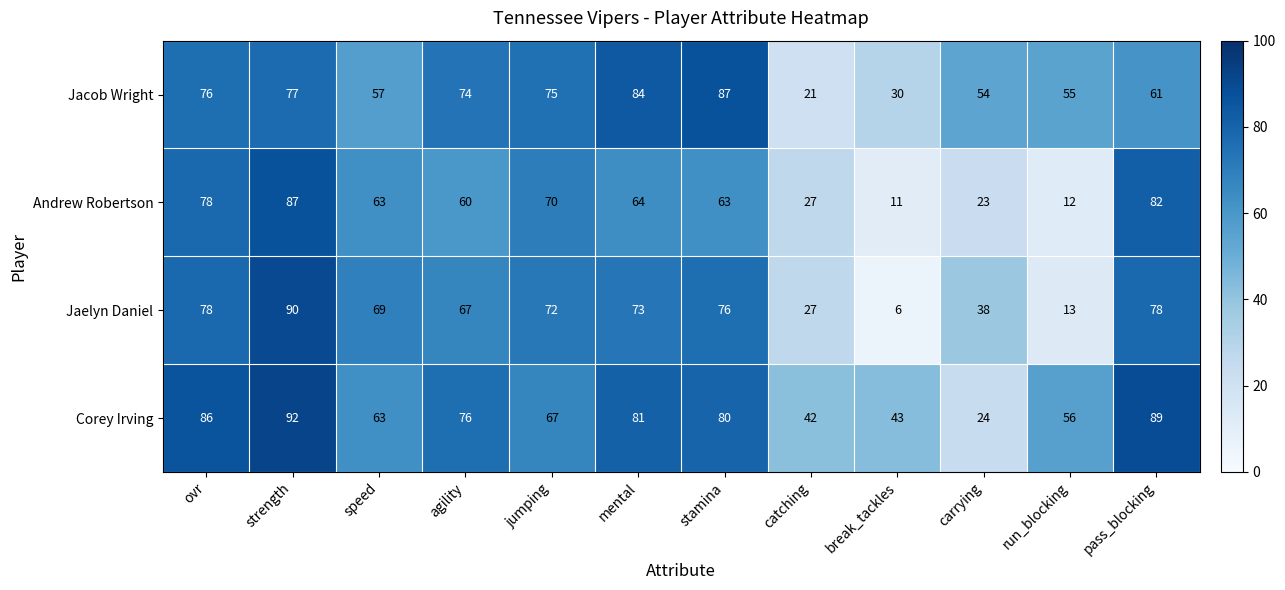

At how many categories does at least one series exceed 36?

12